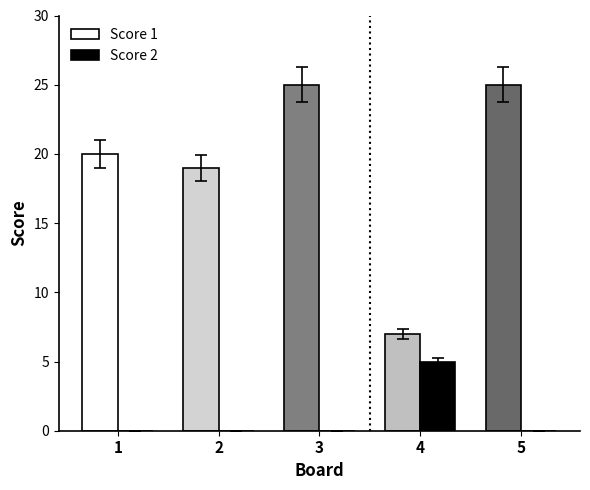

What is the highest value of the Score 1 series?

25